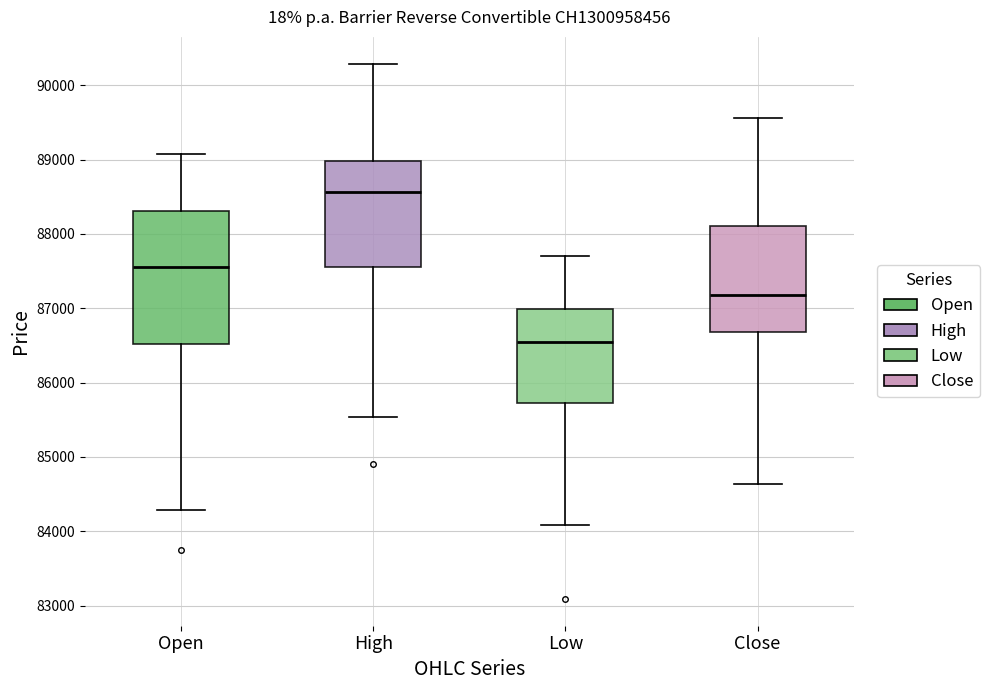

Which box is the tallest, from its lower edge to its upper edge?

Open